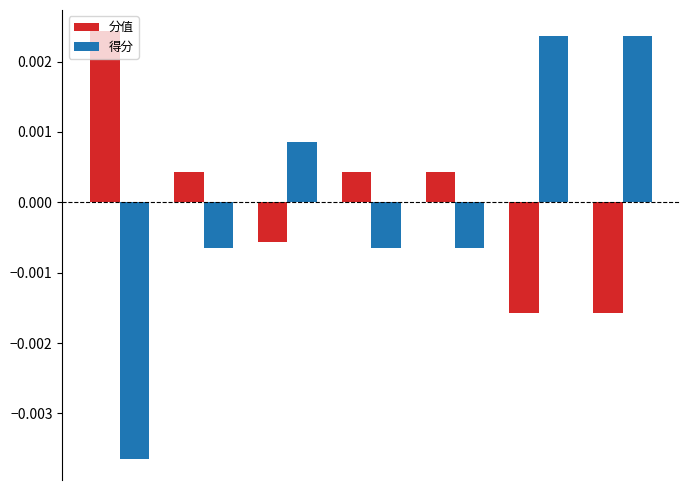

At how many categories does at least one series exceed 0?

7